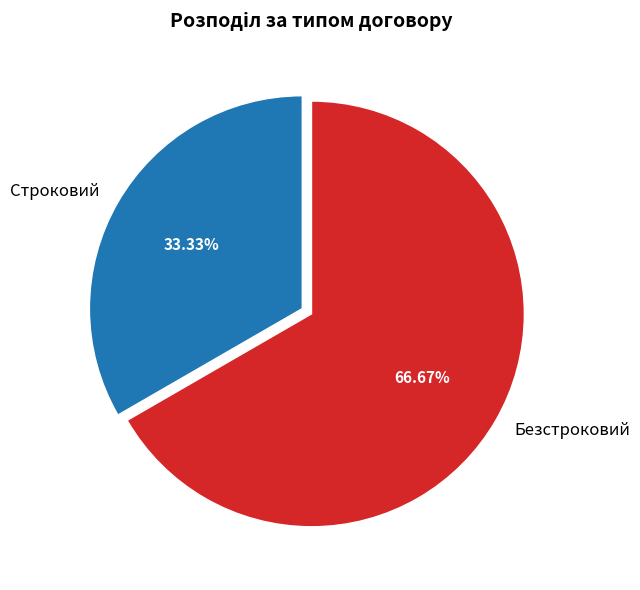

What percentage is the Строковий slice, to the nearest percent?

33%